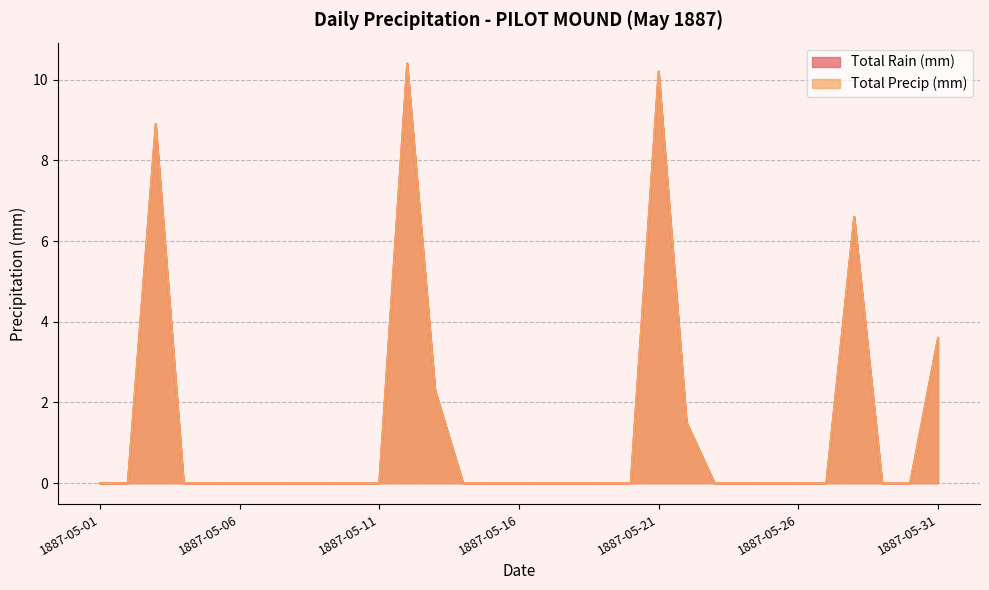

What are all the series names shown in the legend?

Total Rain (mm), Total Precip (mm)